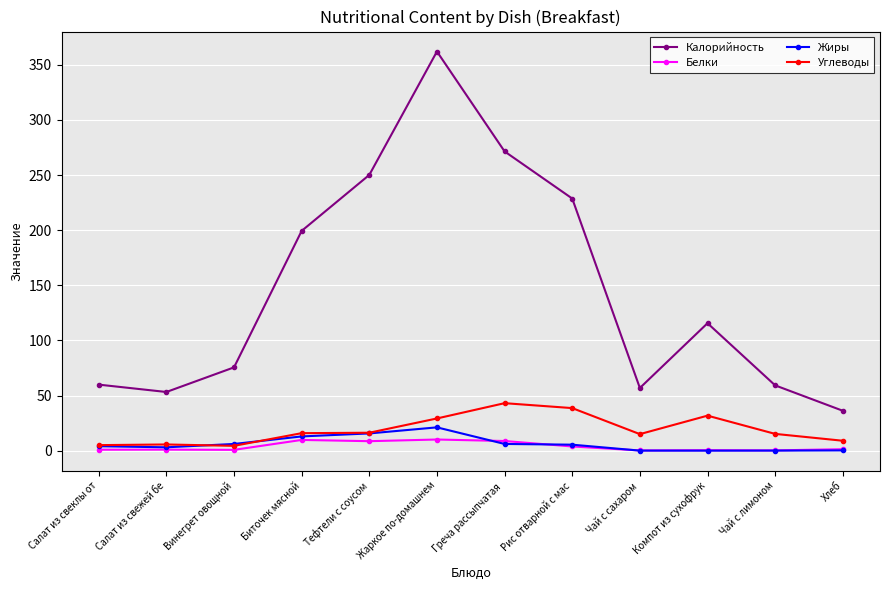

At which category is the sum across all series the highest?

Жаркое по-домашнем